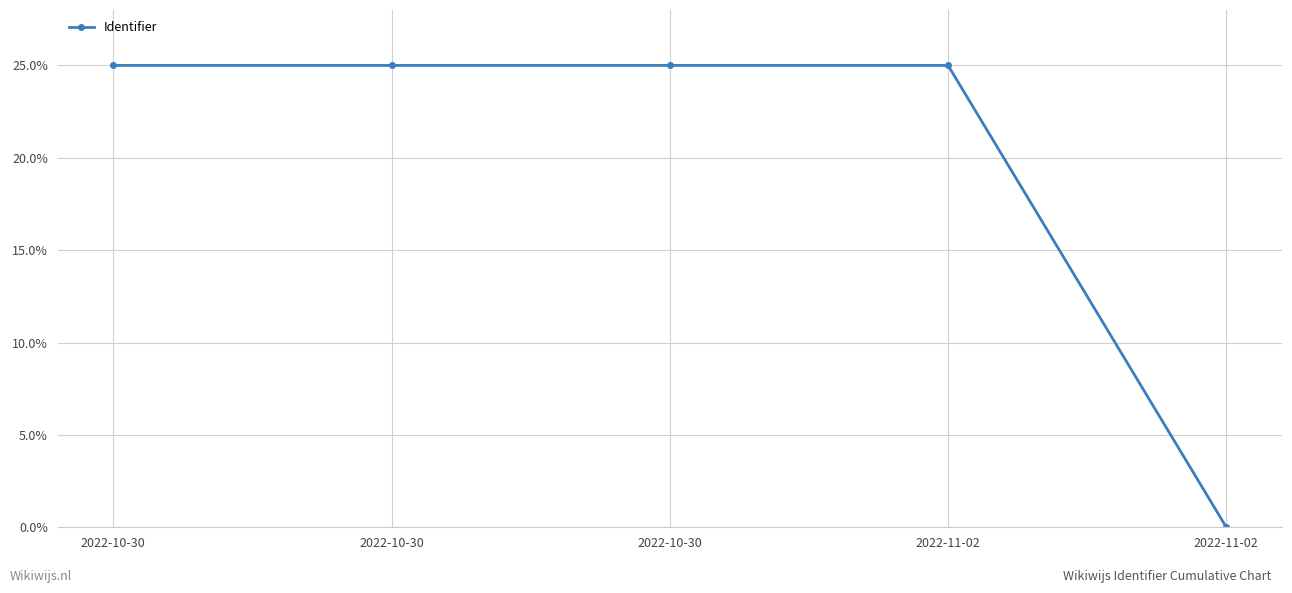

Read the value at 2022-10-30.

25.0